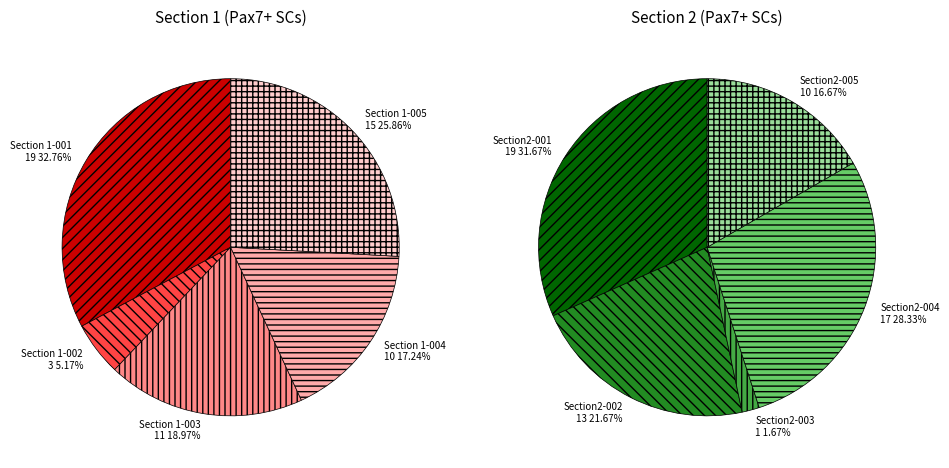

Is it true that 4 is 12% of the pie?

False